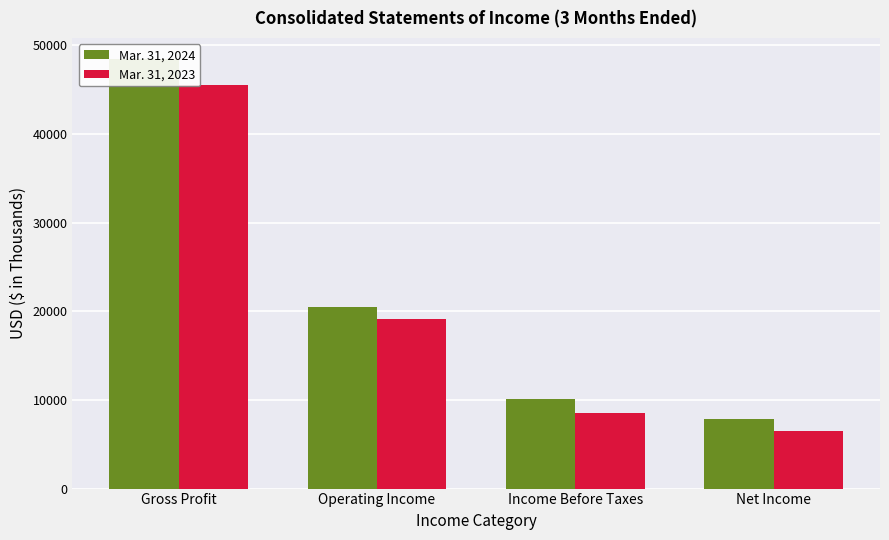

What is the smallest value displayed?

6520